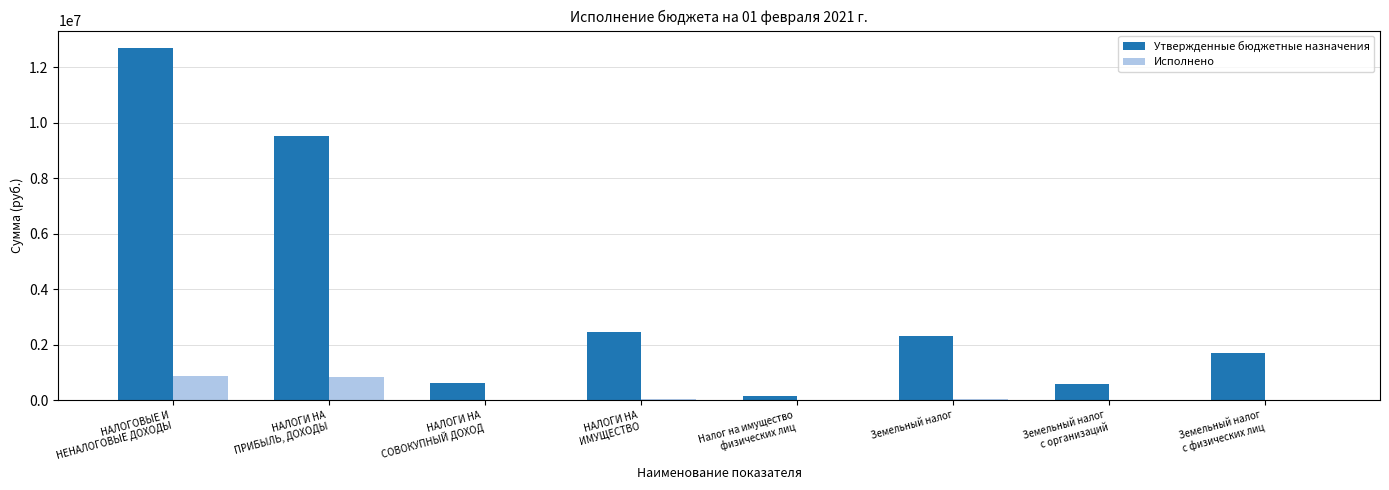

How many groups of bars are there?

8